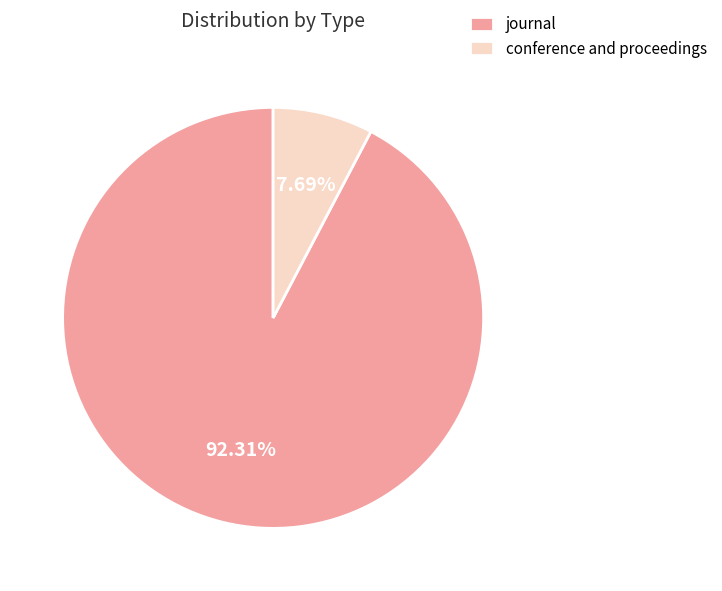

Which has a higher value, journal or conference and proceedings?

journal